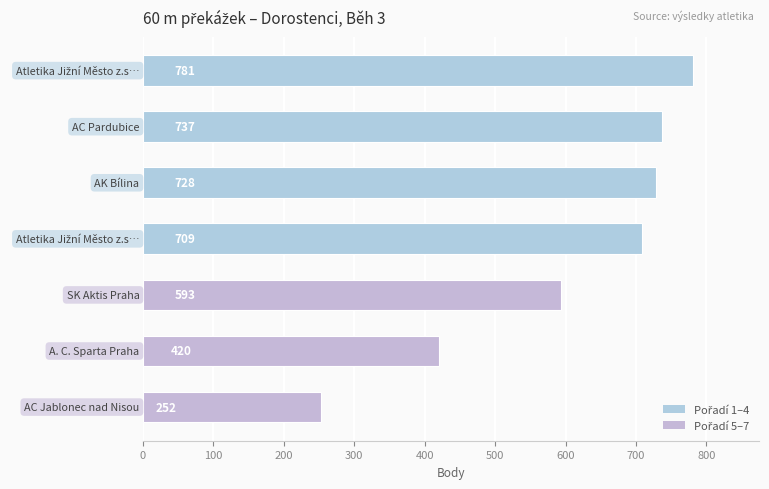

How many series are shown in this chart?

1